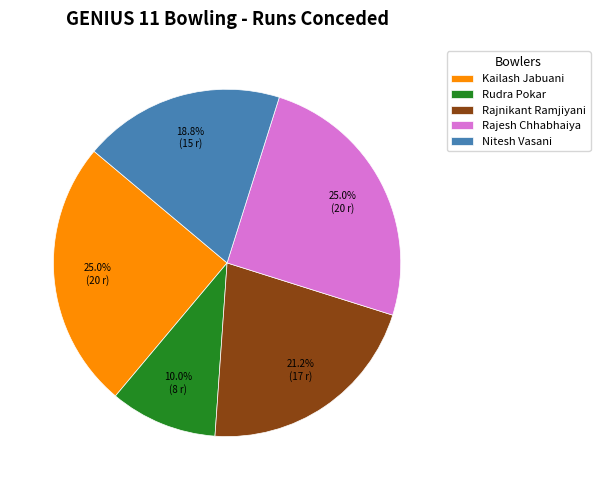

Is Nitesh Vasani the majority of the pie?

No